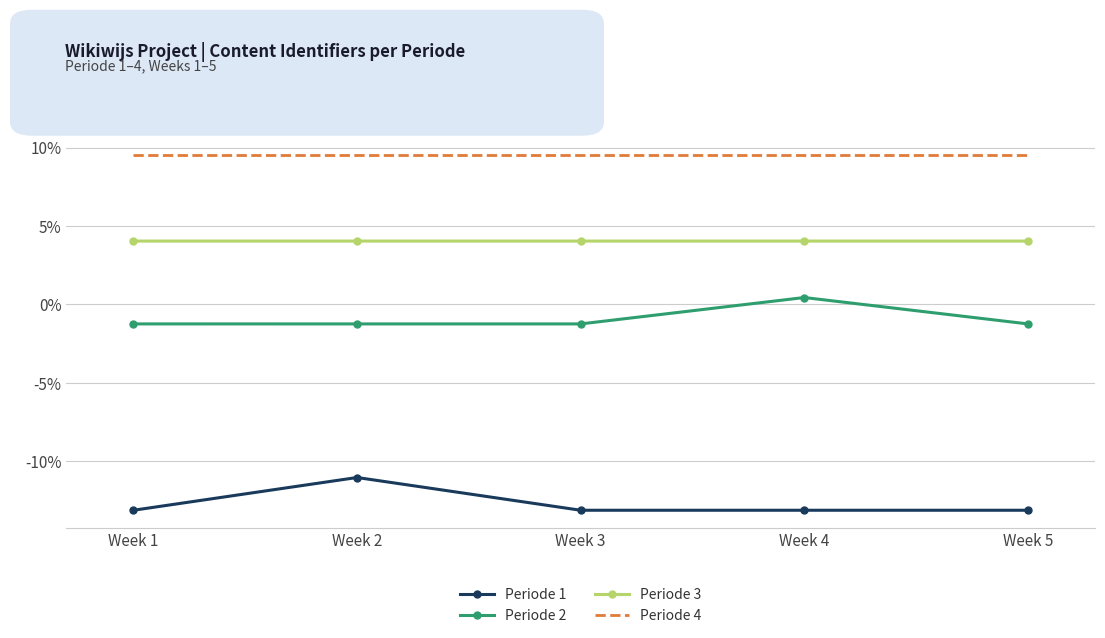

What is the total value across all series at Week 5?

-0.8